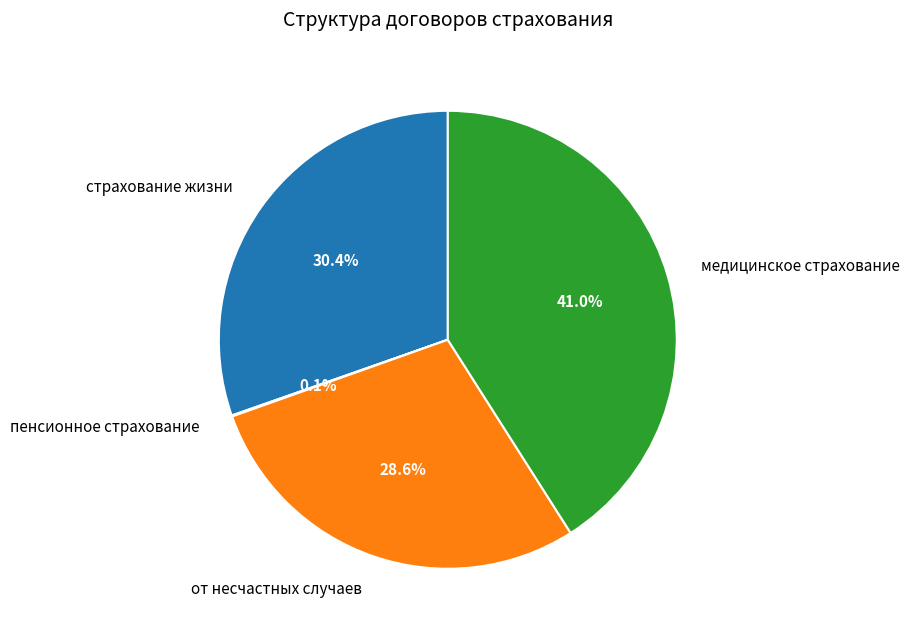

To the nearest percent, what is the difference between the largest and smallest slice percentages?

41%